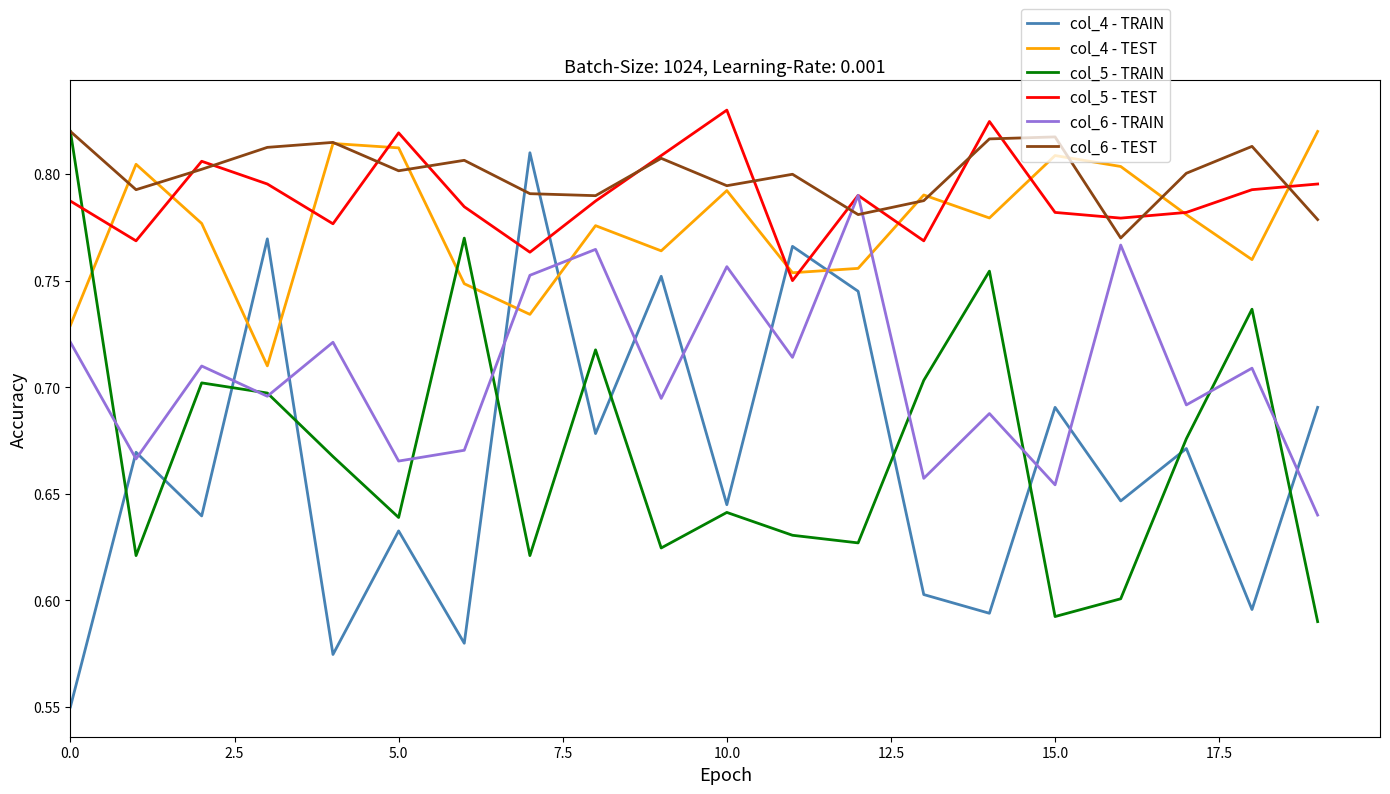

In col_6 - TRAIN, how many points are higher than both neighbors (excluding endpoints)?

8